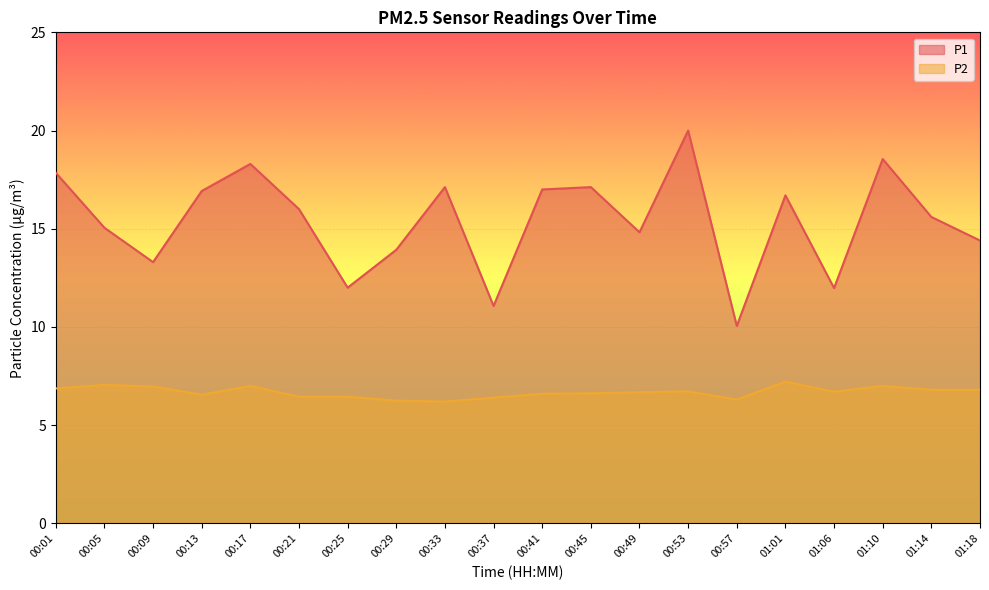

What is the sum of the P2 values at 00:53 and 00:57?

13.0